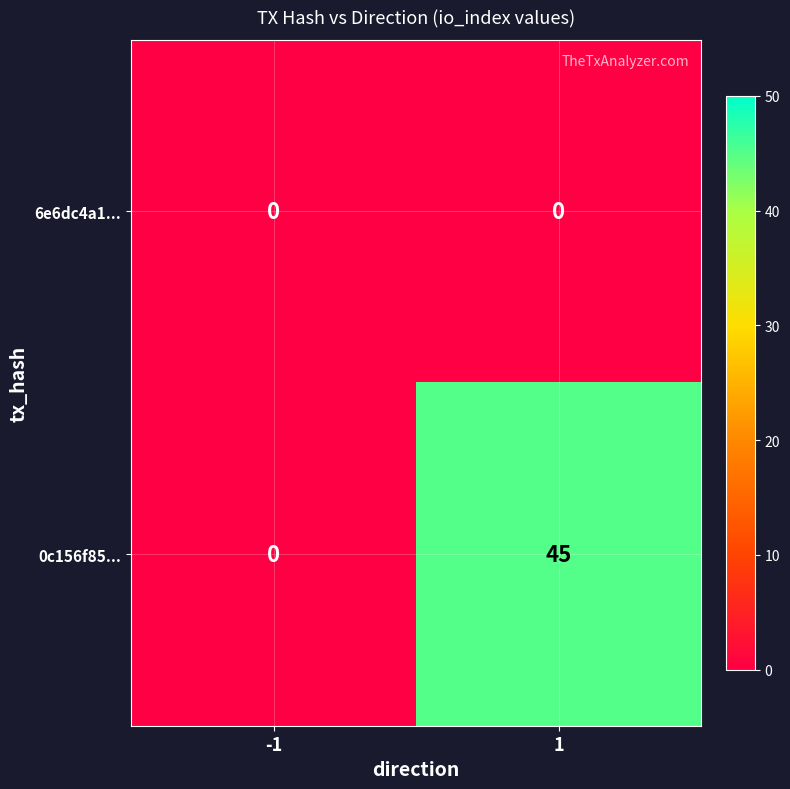

List the series in order of their peak value, highest first.

0c156f85..., 6e6dc4a1...